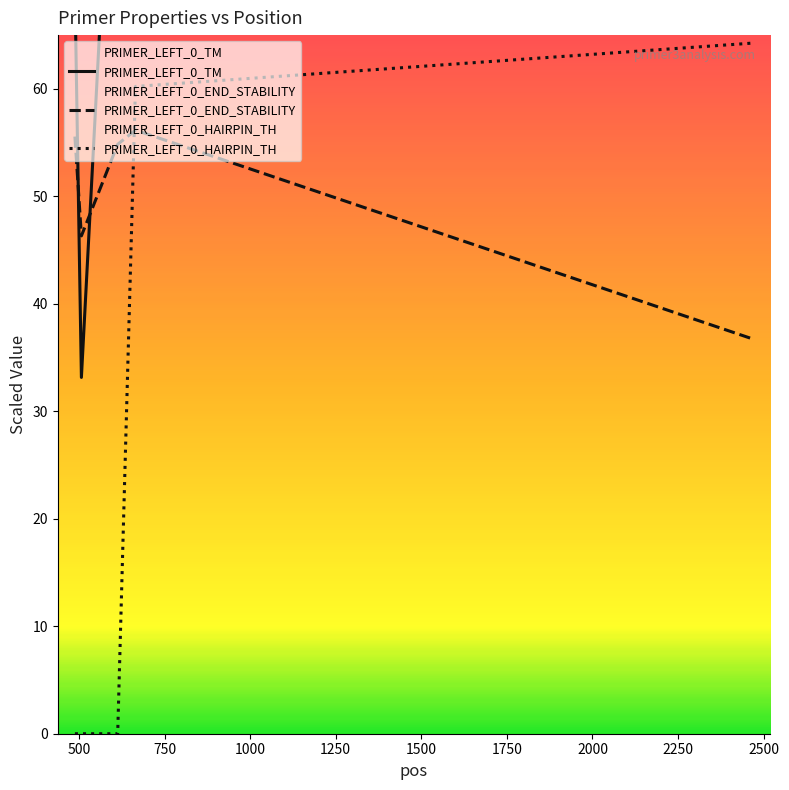

Which category has the lowest value across all series?

488